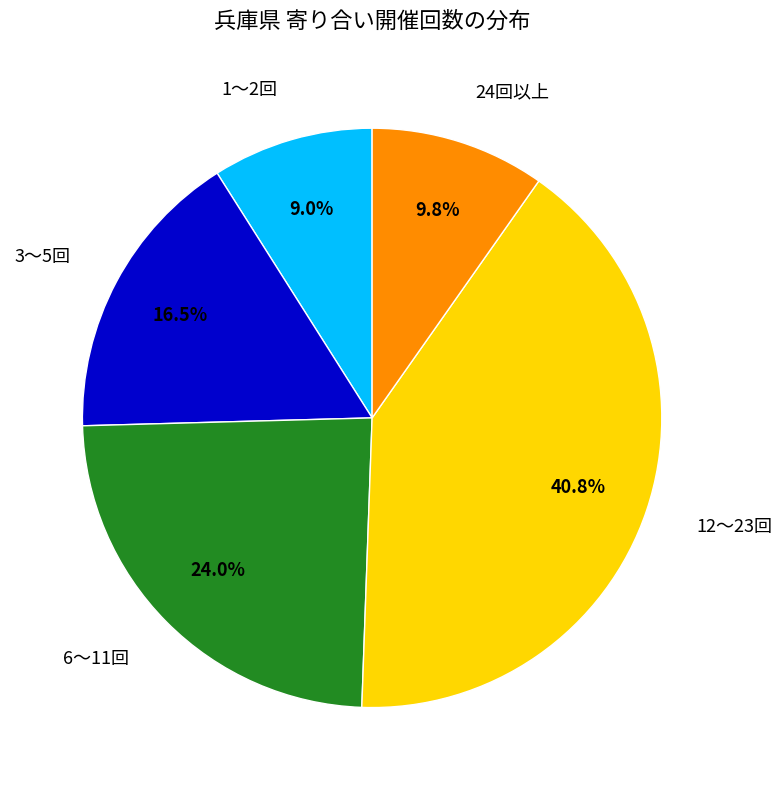

Rank the categories by value from lowest to highest.

1～2回, 24回以上, 3～5回, 6～11回, 12～23回